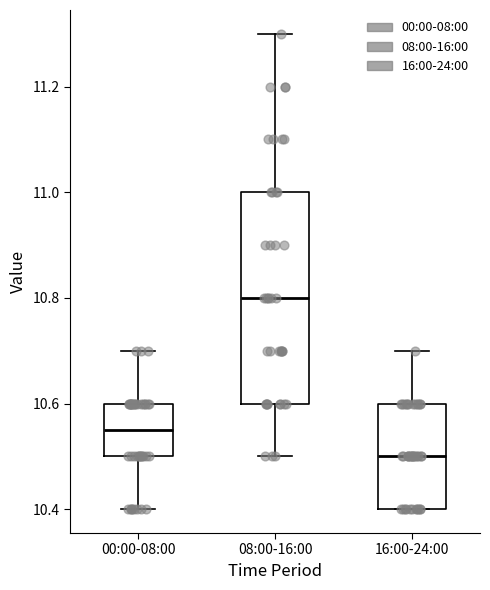

Where does the lower whisker of the box for 08:00-16:00 end on the y-axis? The values are not printed on the chart, so give them approximately, as read against the axis.

10.50